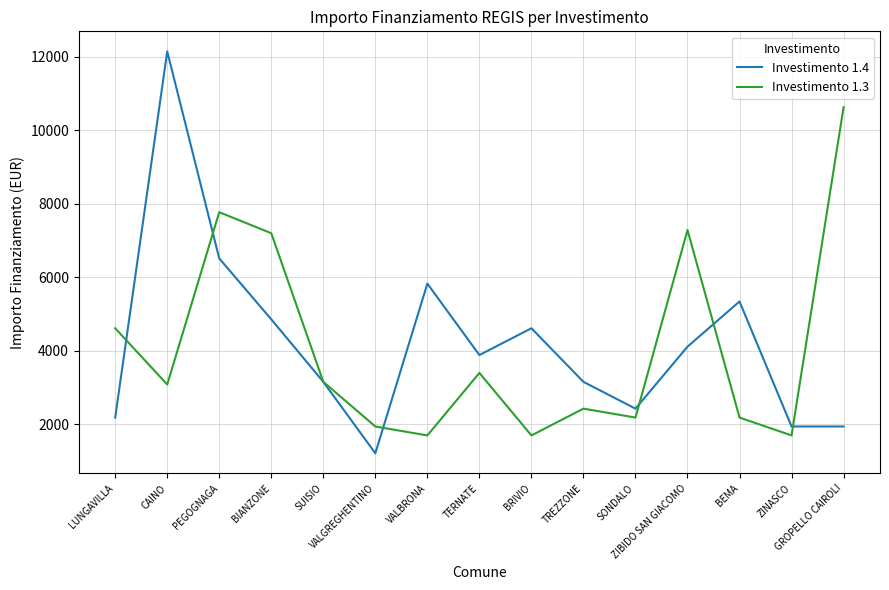

True or false: Investimento 1.4 has more than 1 points higher than both neighbors.

True